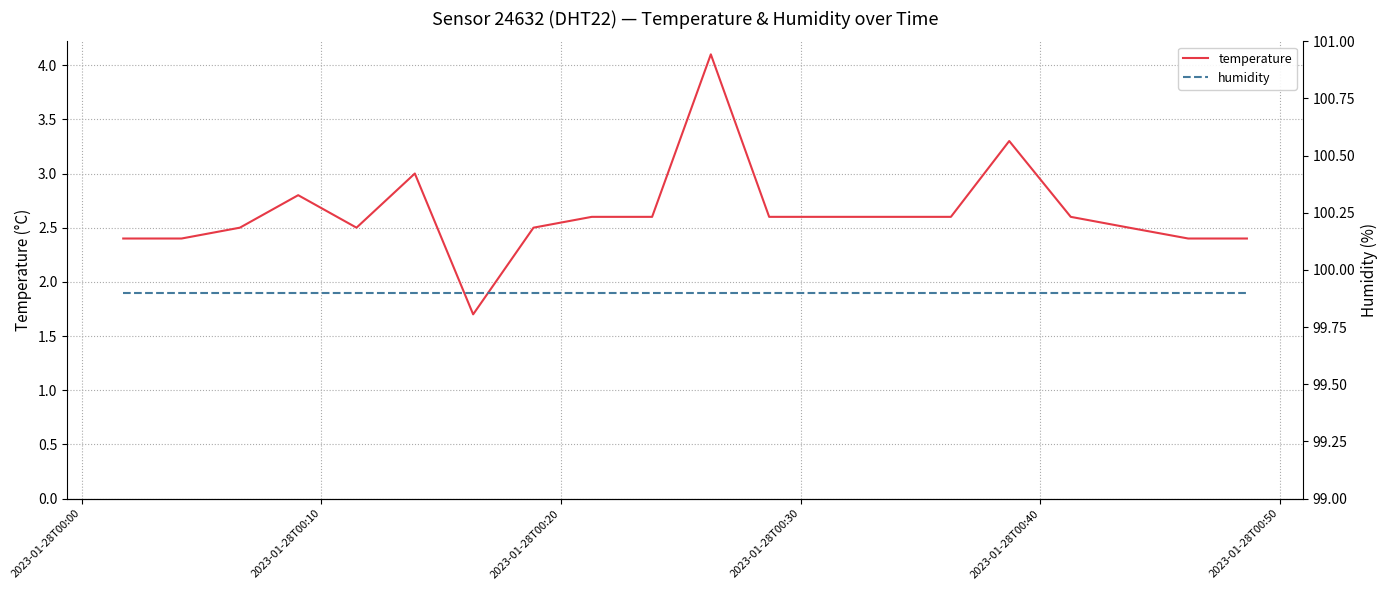

What is the maximum value for temperature?

4.1